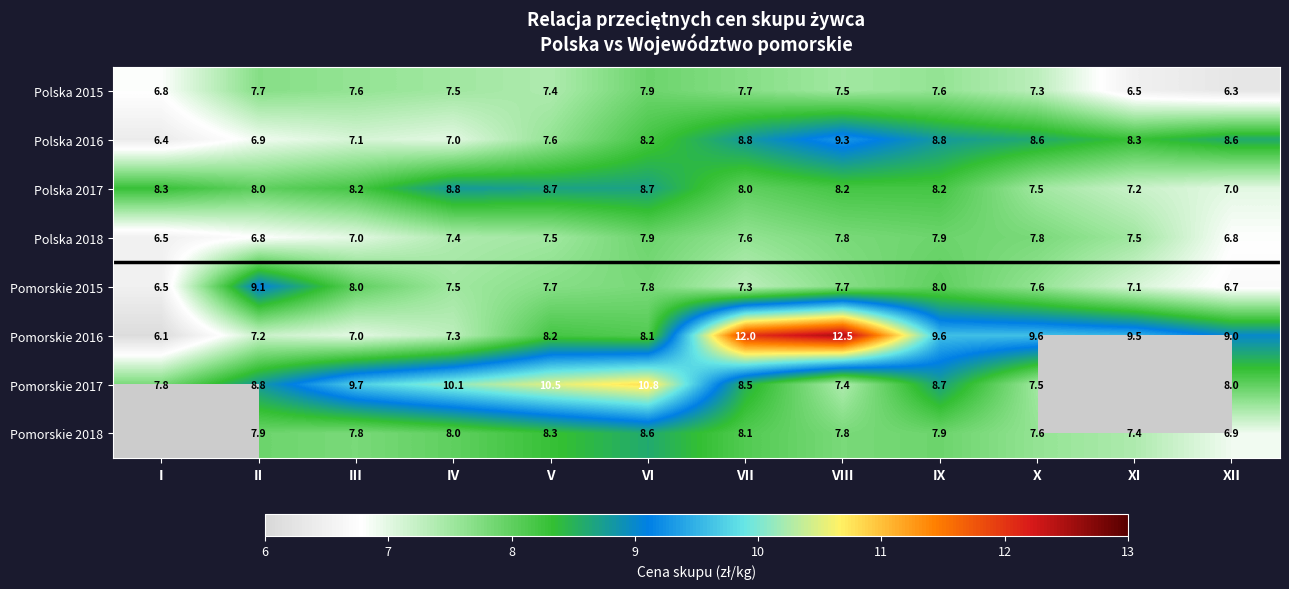

How many categories are shown in the chart?

12